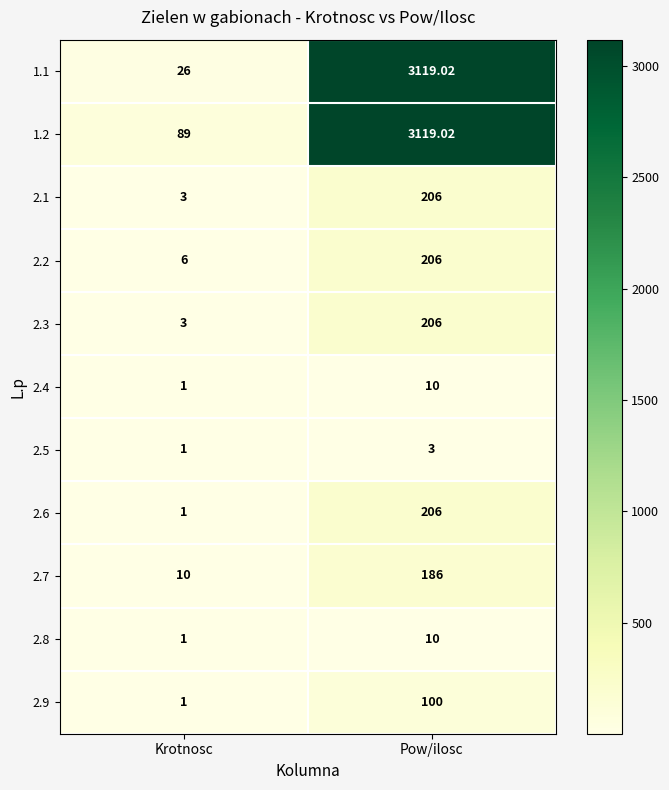

How many series are shown in this chart?

11